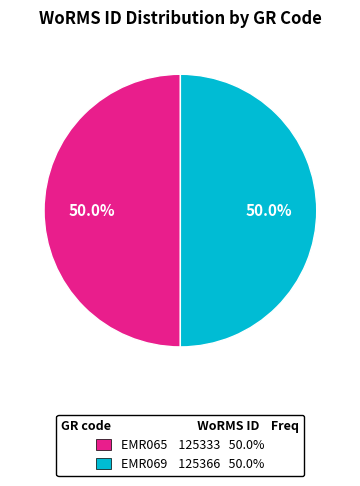

What percentage is NOT represented by EMR069 125366 50.0%?

50.0%